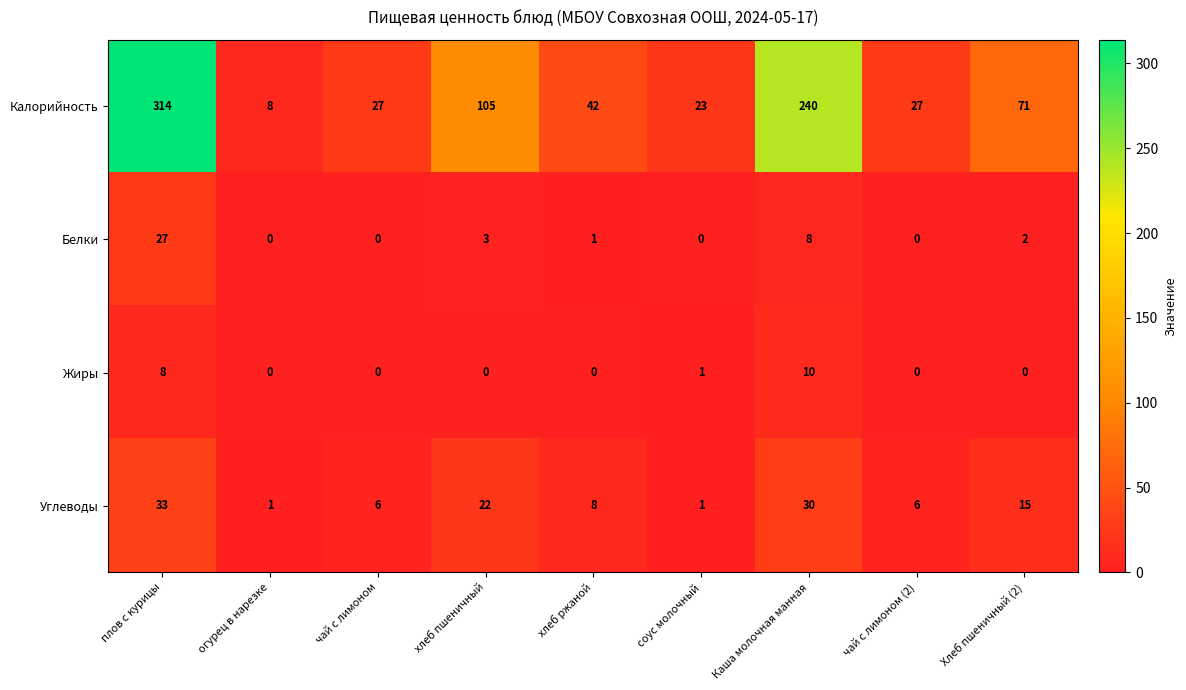

At which category is the sum across all series the highest?

плов с курицы